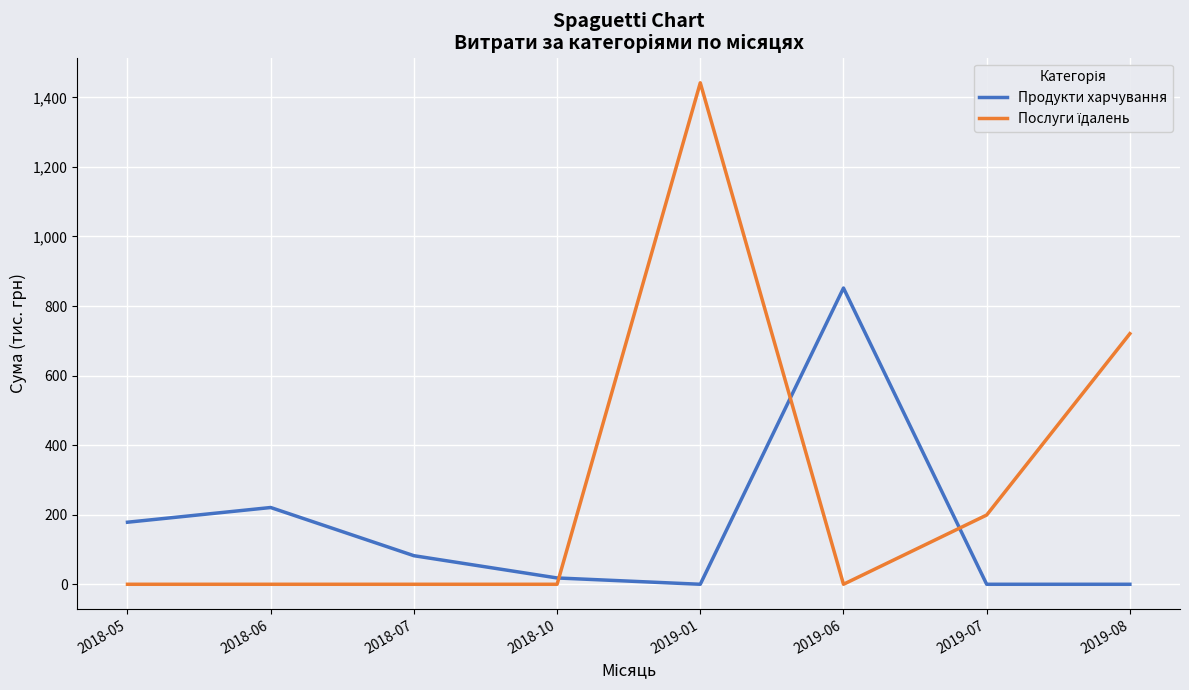

What is the difference between the highest and lowest values at 2019-06?

851.7